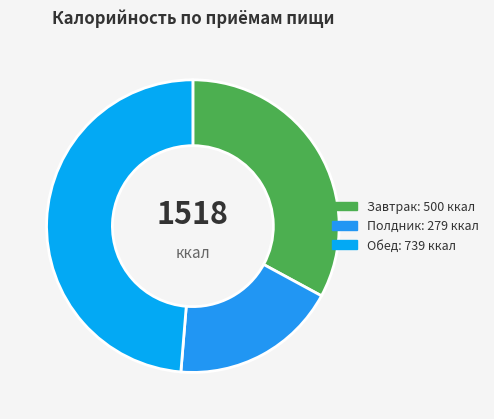

Is there any slice that represents more than half of the pie?

No